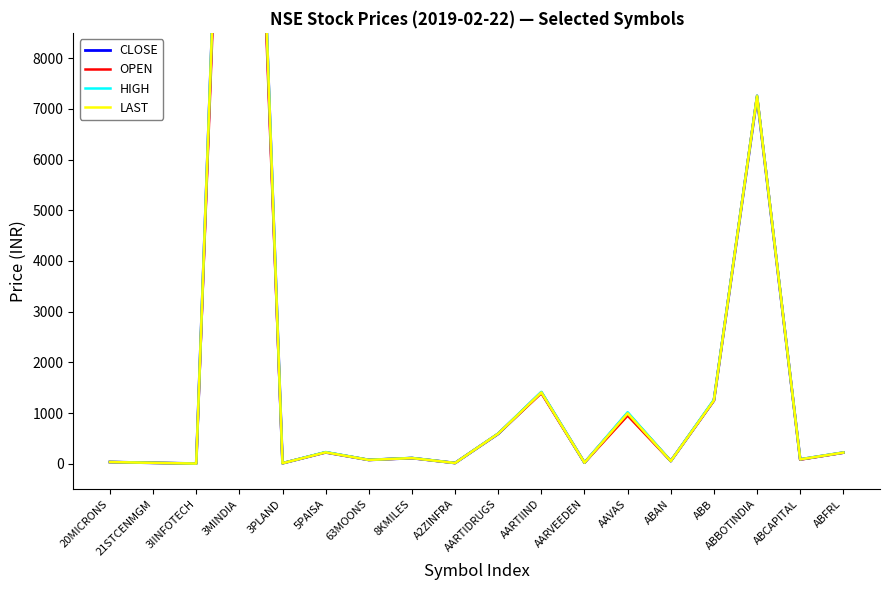

Rank the series at 3PLAND from highest to lowest value.

HIGH, LAST, CLOSE, OPEN